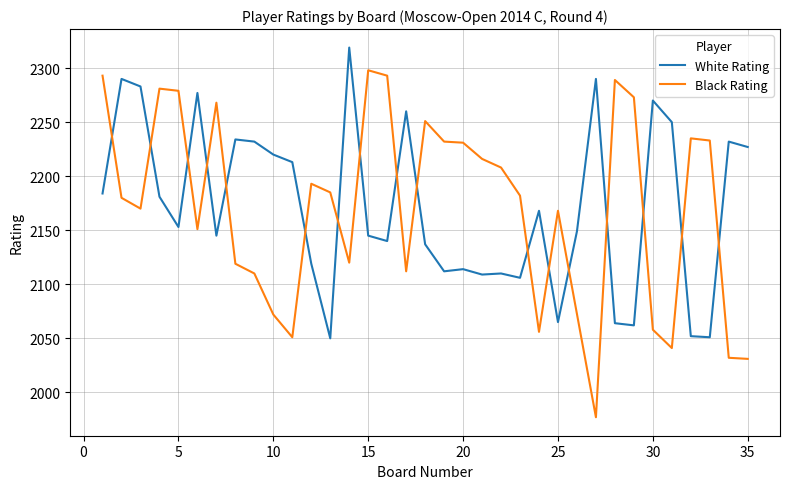

How many data points are less than 2153?

17